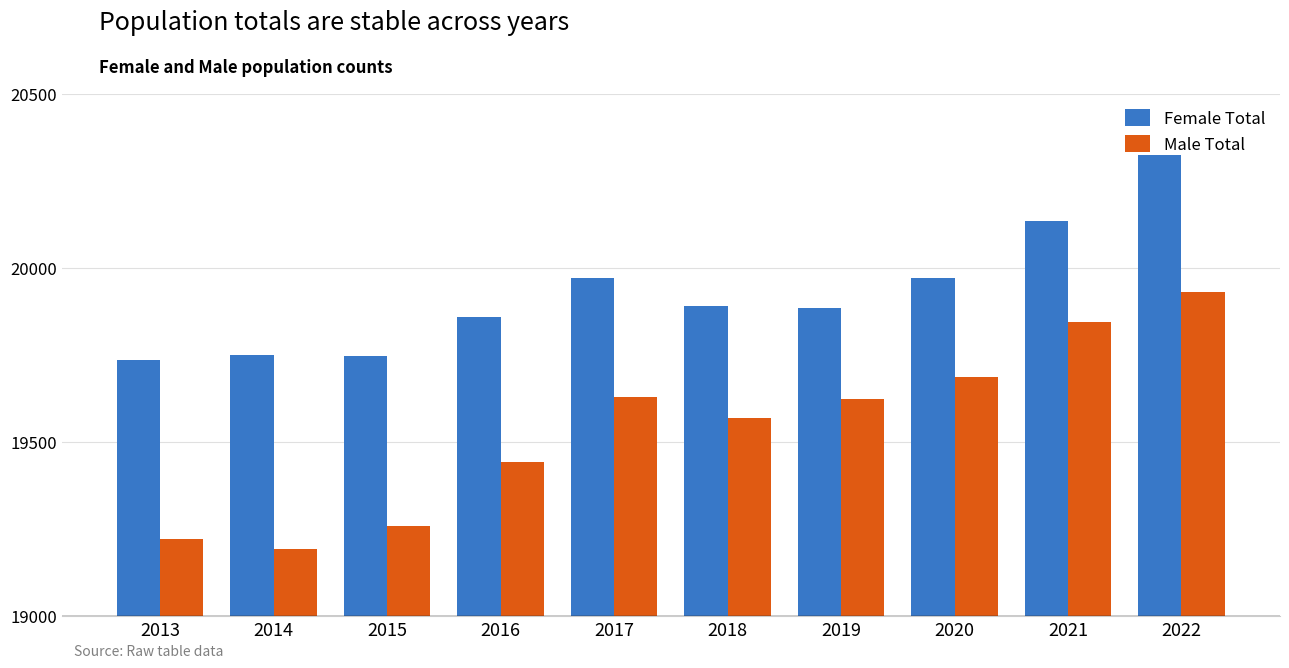

At how many categories does at least one series exceed 20190?

1